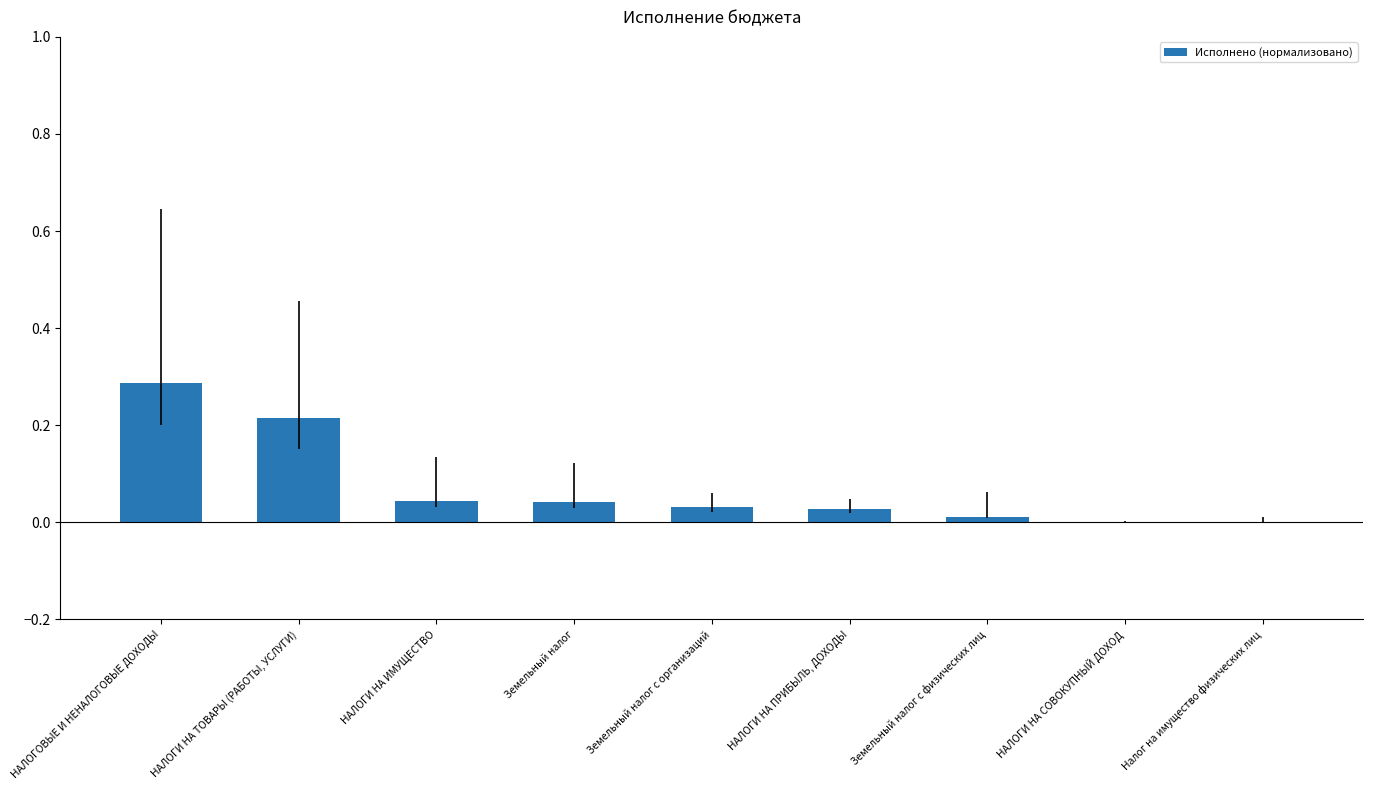

Which has a higher value, НАЛОГОВЫЕ И НЕНАЛОГОВЫЕ ДОХОДЫ or НАЛОГИ НА ПРИБЫЛЬ, ДОХОДЫ?

НАЛОГОВЫЕ И НЕНАЛОГОВЫЕ ДОХОДЫ